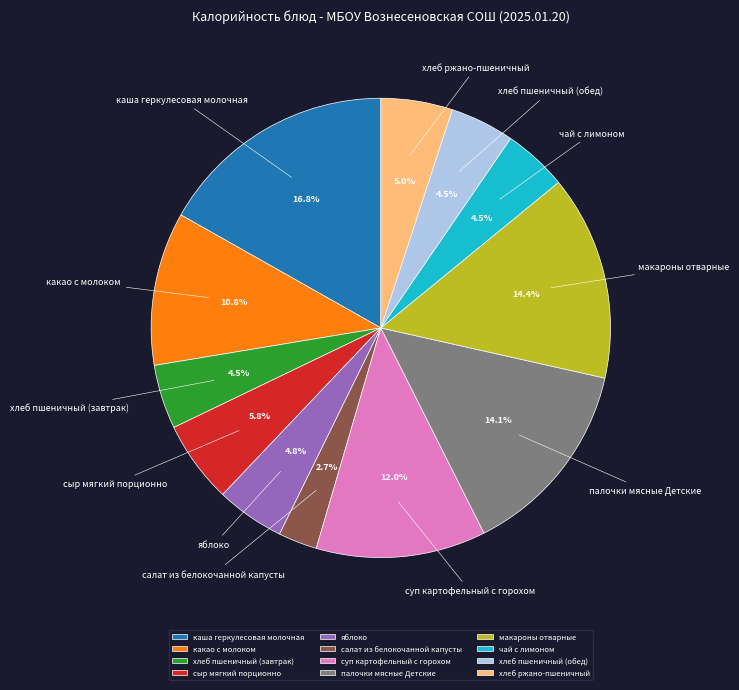

To the nearest percent, what is the average slice percentage?

8%